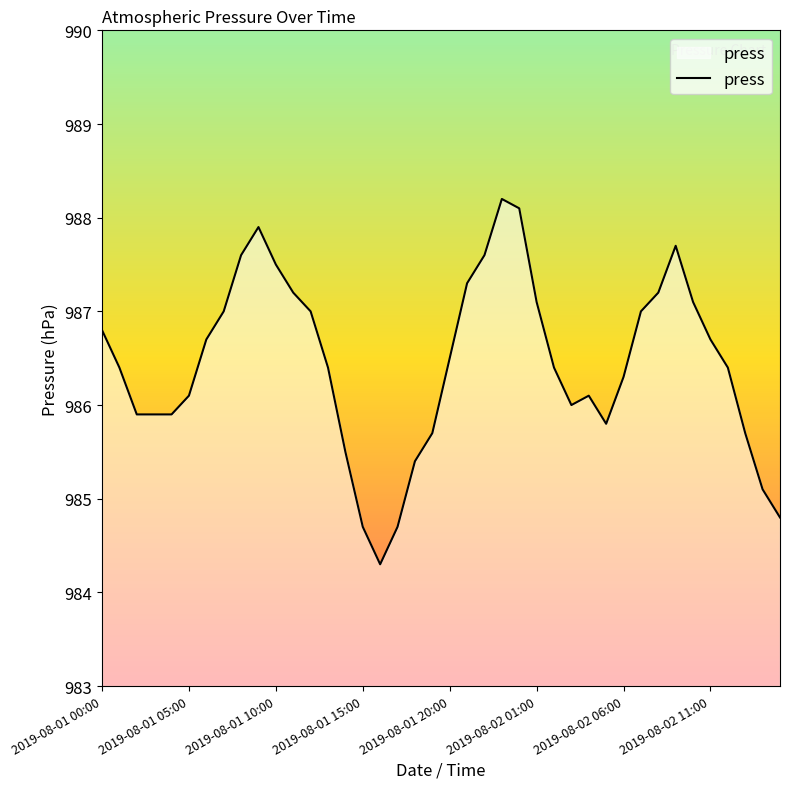

What is the smallest value displayed?

984.3